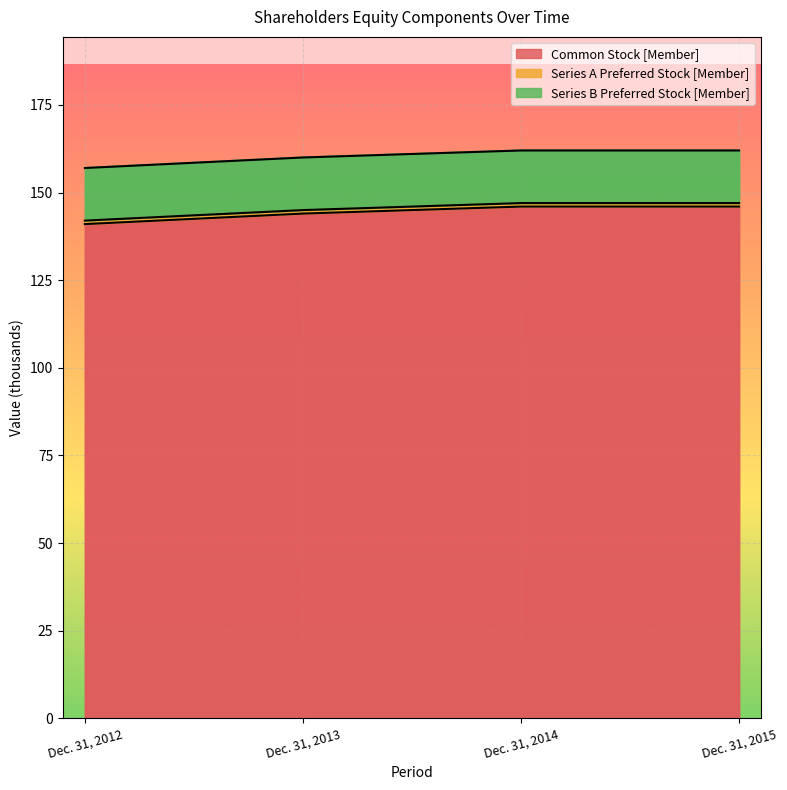

Between Dec. 31, 2014 and Dec. 31, 2015, which series saw the biggest shift?

Common Stock [Member]